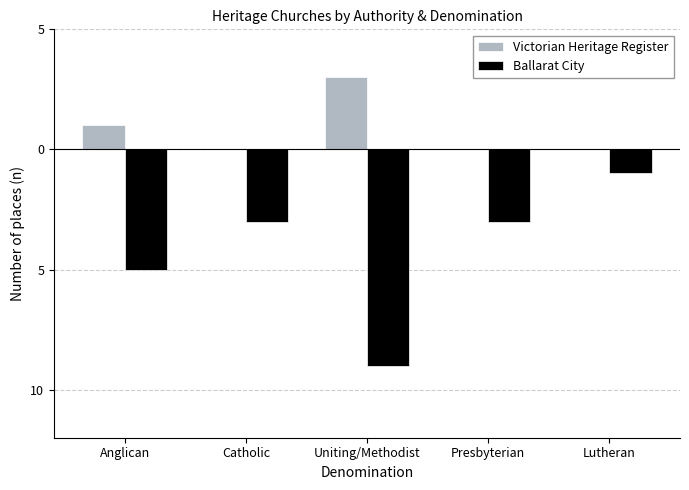

What is the difference between the maximum and second lowest values in the Ballarat City series?

4